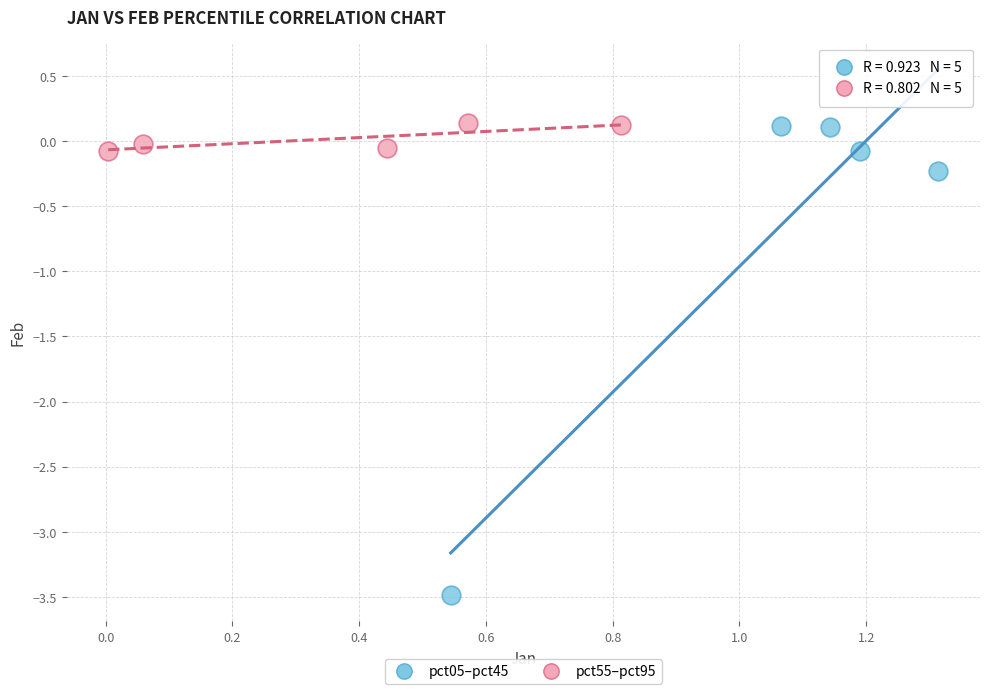

Which series has the largest Y range (max minus min)?

pct05–pct45